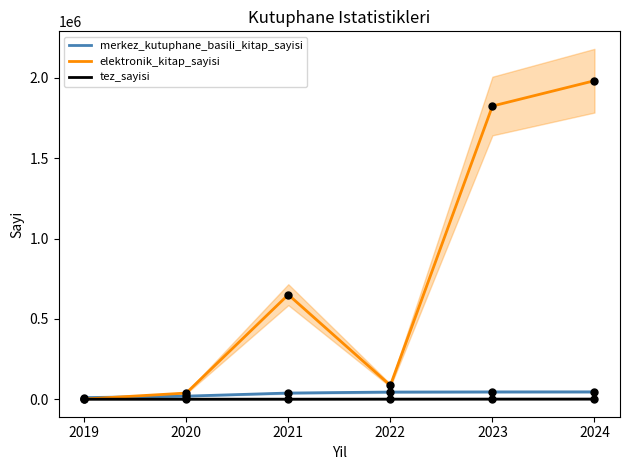

Is it true that tez_sayisi equals 476 at 2021?

True